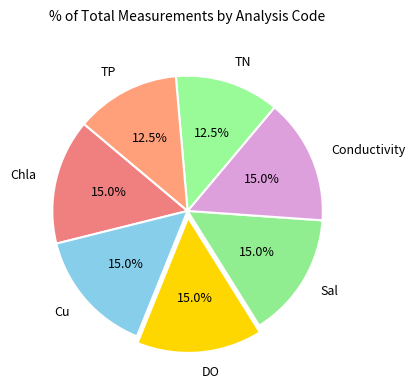

What portion of the pie excludes Chla?

85.0%